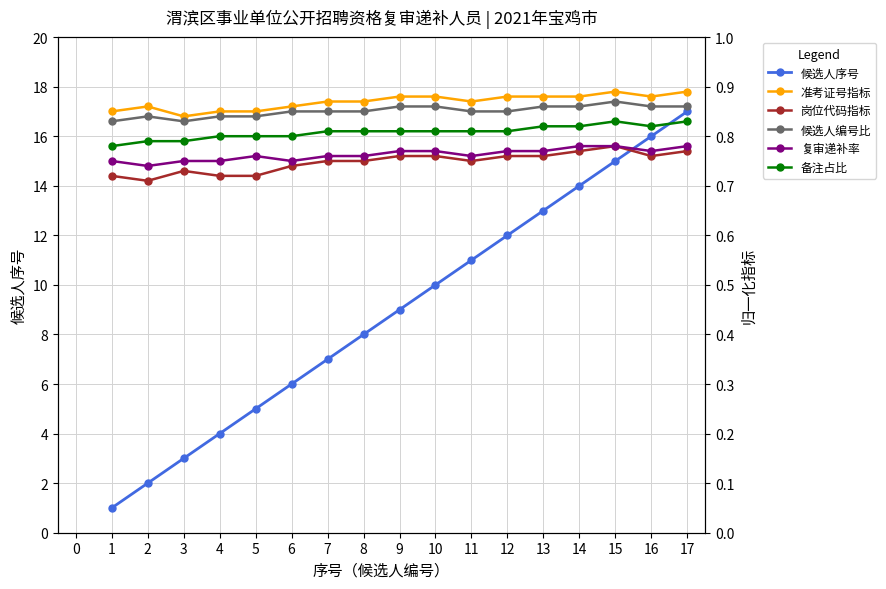

Which series has the widest spread of values?

候选人序号